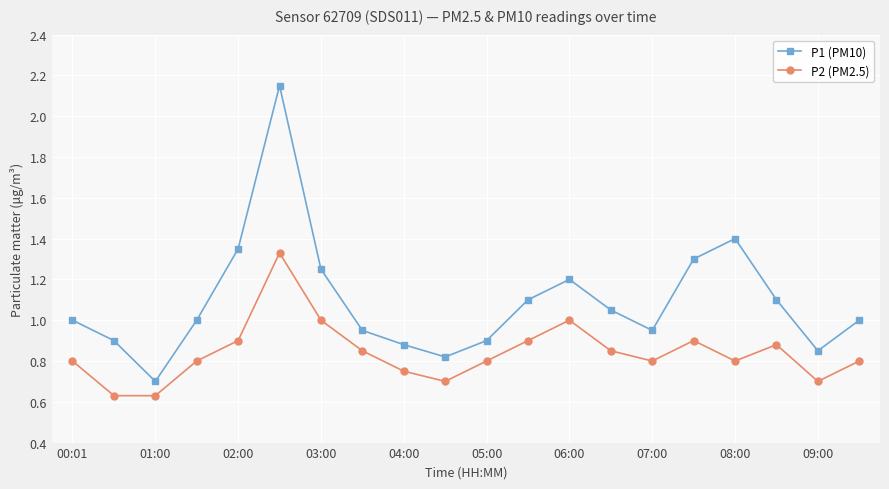

What is the difference between the second highest and second lowest values in the P2 (PM2.5) series?

0.4